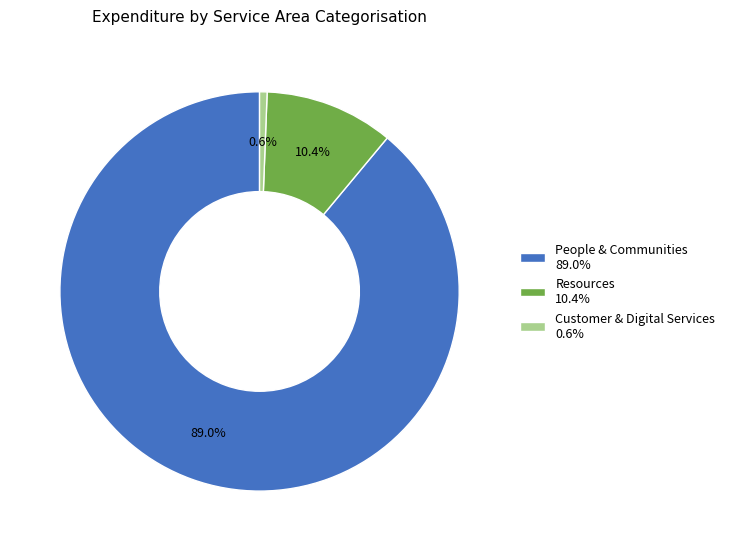

Is Customer & Digital Services 0.6% the majority of the pie?

No